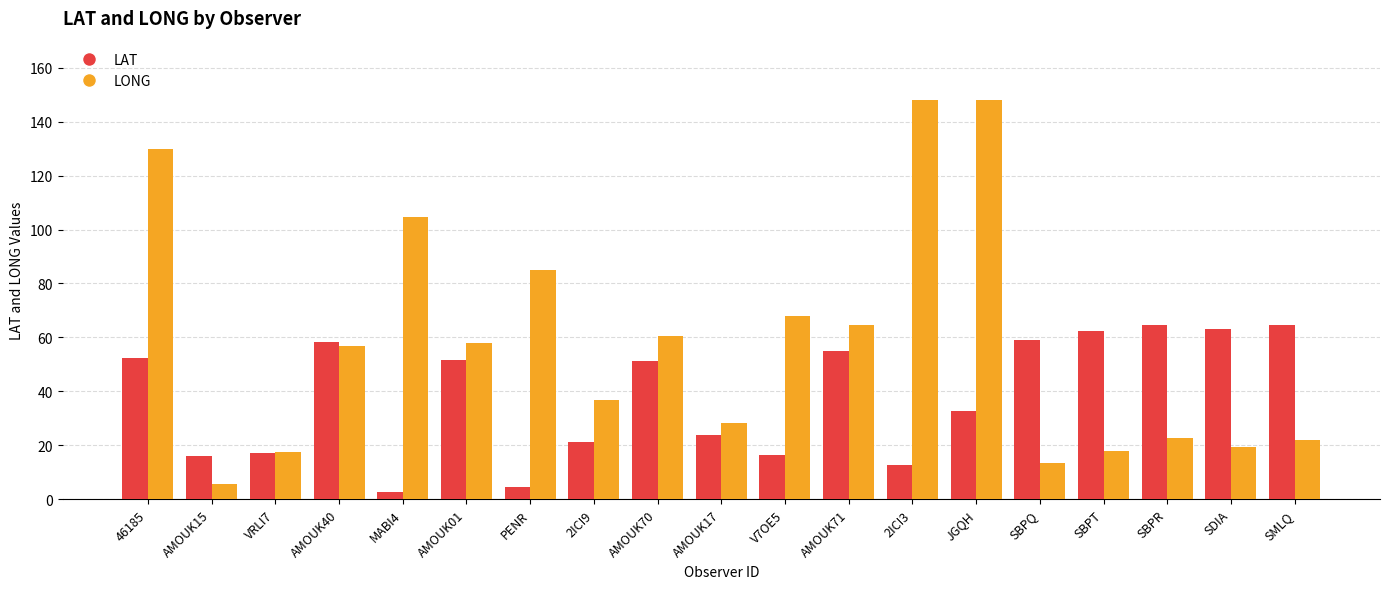

What is the label of the 16th bar from the right?

AMOUK40